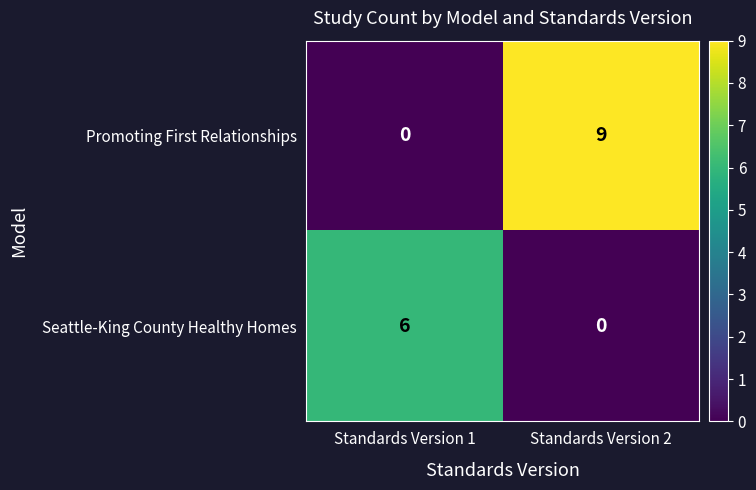

True or false: Promoting First Relationships has a value of -6 at Standards Version 1.

False